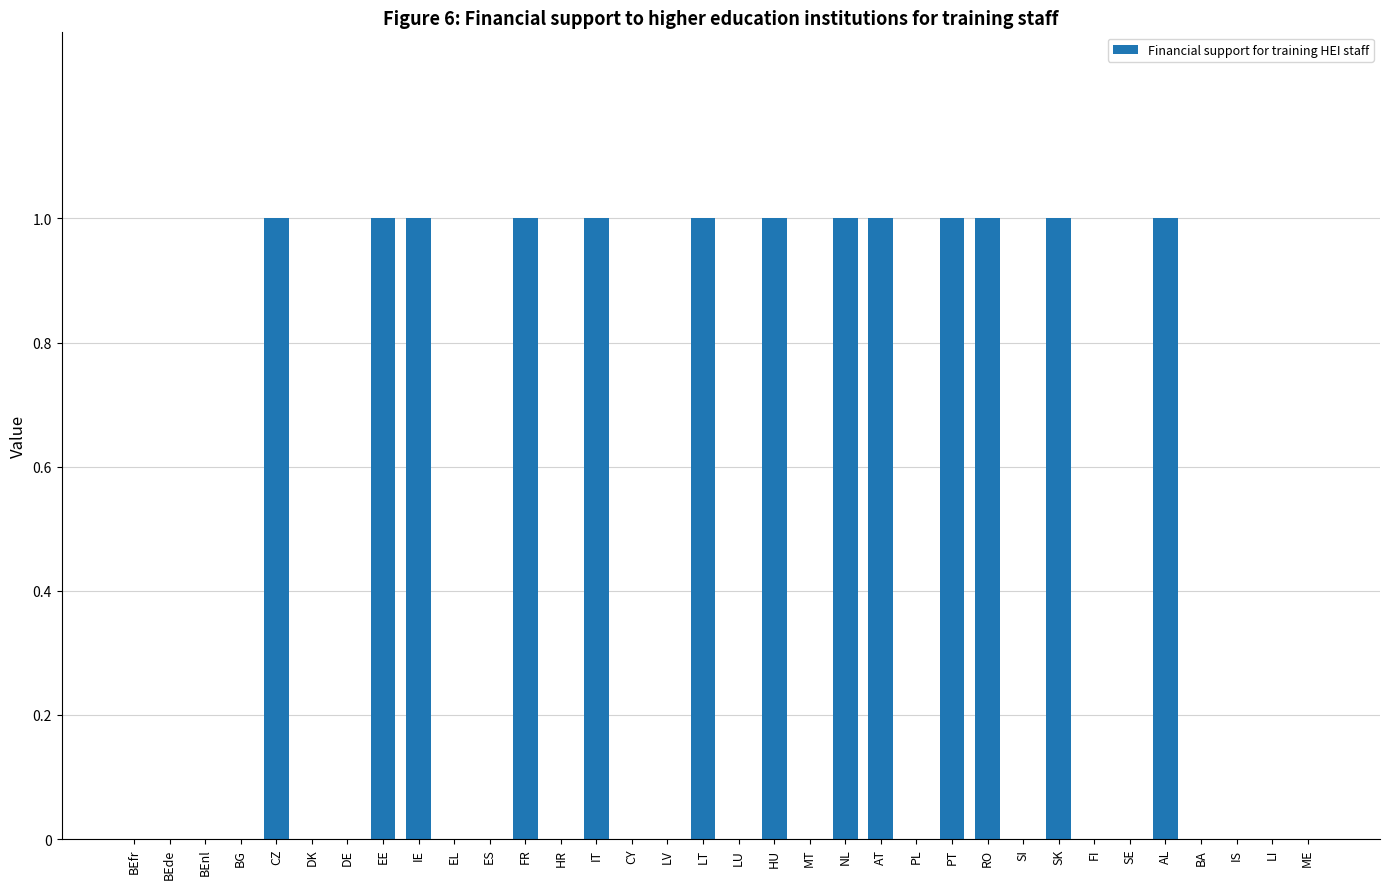

The chart shows a value of 0 at FI. True or false?

True